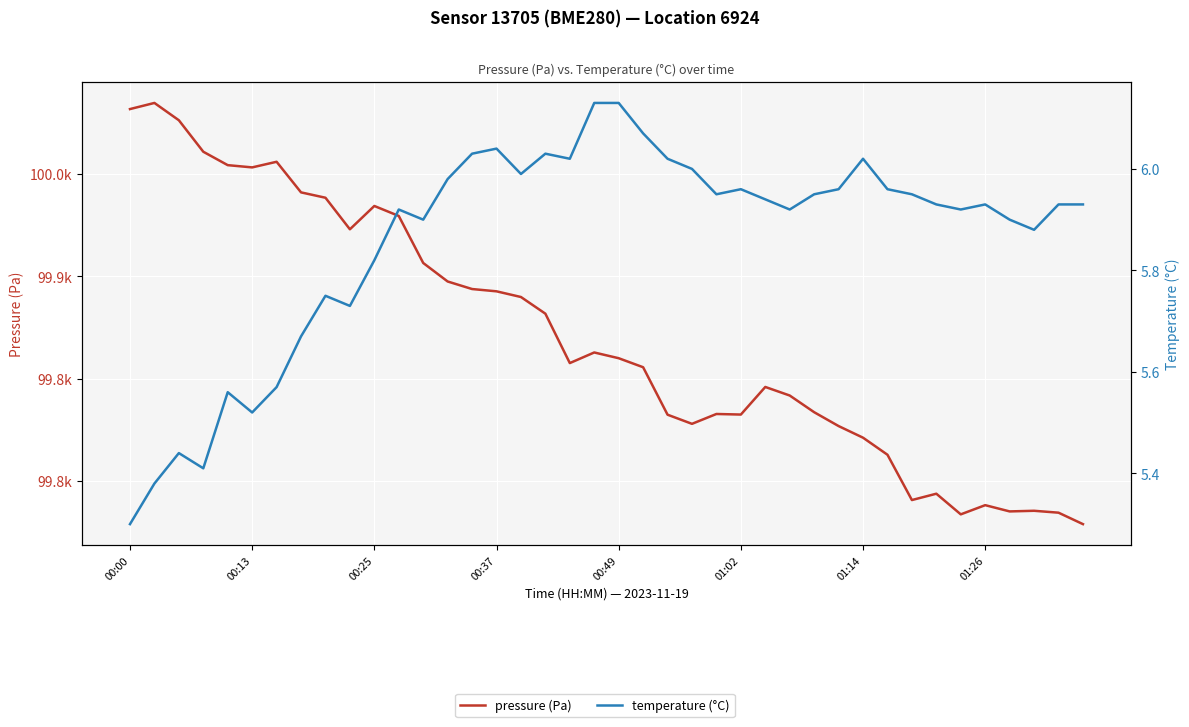

What is the value of the pressure (Pa) point at the 28th from the left?

99841.7